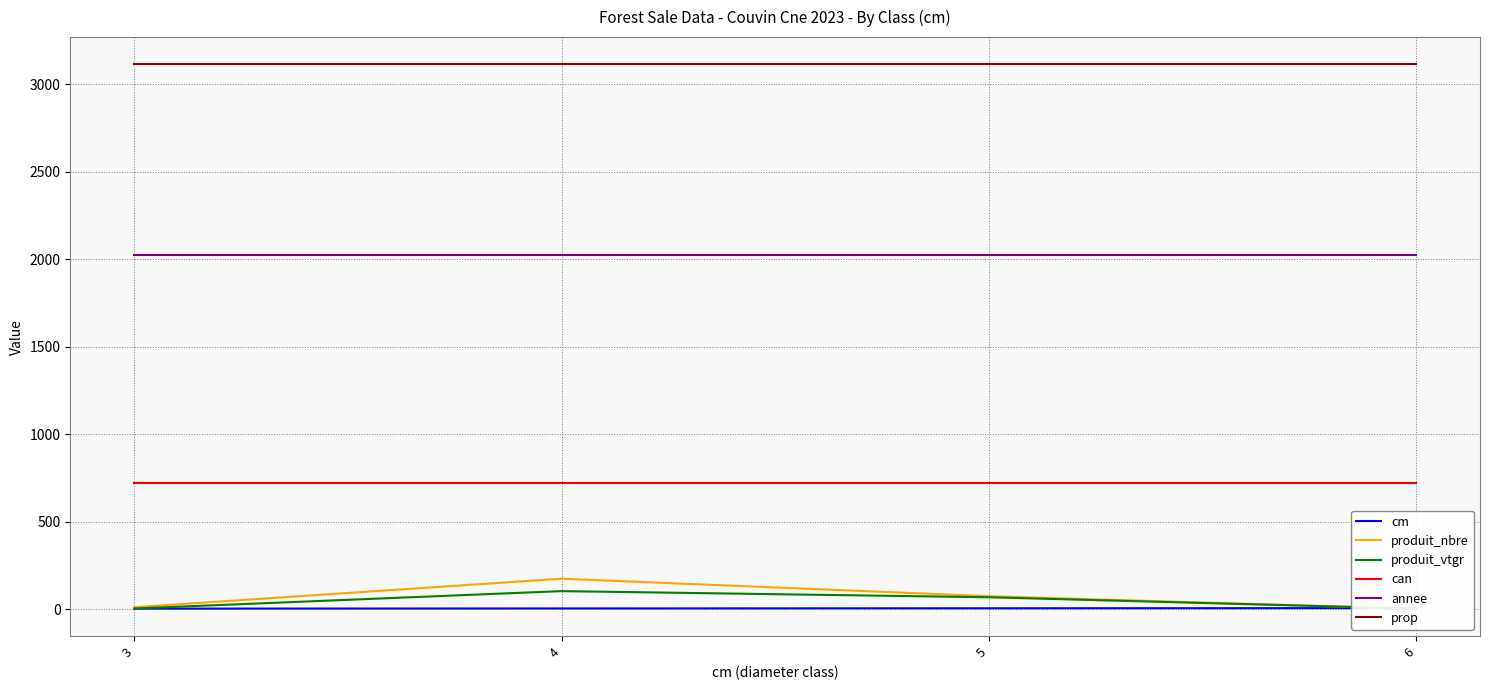

List the series in order of their peak value, highest first.

prop, annee, can, produit_nbre, produit_vtgr, cm